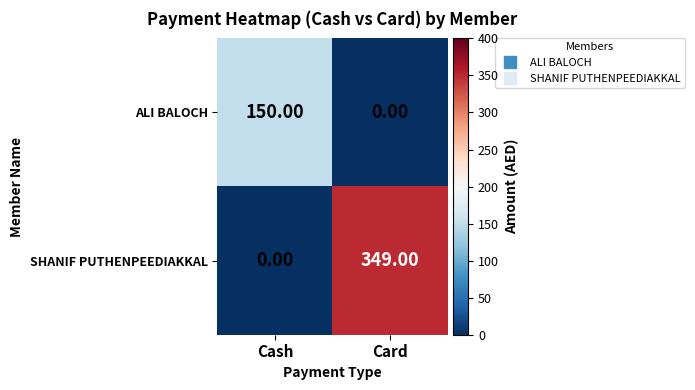

Rank the series at Cash from highest to lowest value.

ALI BALOCH, SHANIF PUTHENPEEDIAKKAL